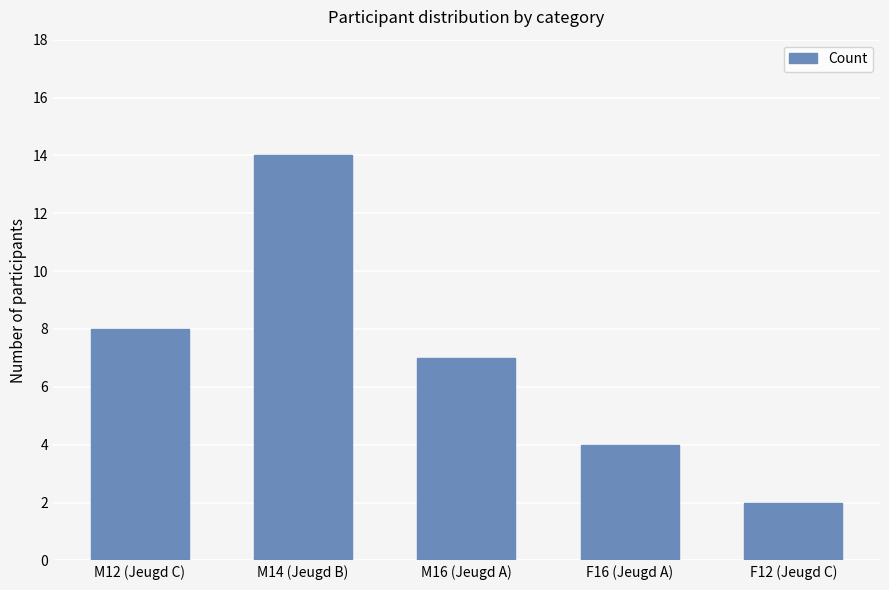

What is the approximate value at M14 (Jeugd B), to the nearest 10?

10